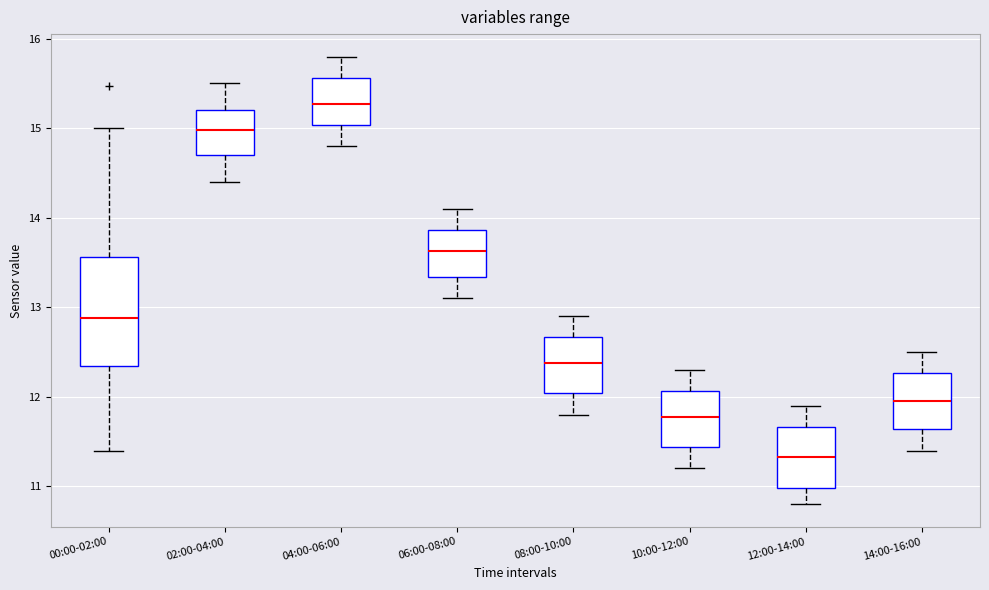

Reading left to right, read every box against the y-axis: the position of its median line, the range the box covers, and the ends of its whiskers. The values are not printed on the chart, so give them approximately, as read against the axis.

00:00-02:00: median 12.9, box 12.3 to 13.6, whiskers 11.4 to 15.0
02:00-04:00: median 15.0, box 14.7 to 15.2, whiskers 14.4 to 15.5
04:00-06:00: median 15.3, box 15.0 to 15.6, whiskers 14.8 to 15.8
06:00-08:00: median 13.6, box 13.3 to 13.9, whiskers 13.1 to 14.1
08:00-10:00: median 12.4, box 12.0 to 12.7, whiskers 11.8 to 12.9
10:00-12:00: median 11.8, box 11.4 to 12.1, whiskers 11.2 to 12.3
12:00-14:00: median 11.3, box 11.0 to 11.7, whiskers 10.8 to 11.9
14:00-16:00: median 12.0, box 11.6 to 12.3, whiskers 11.4 to 12.5